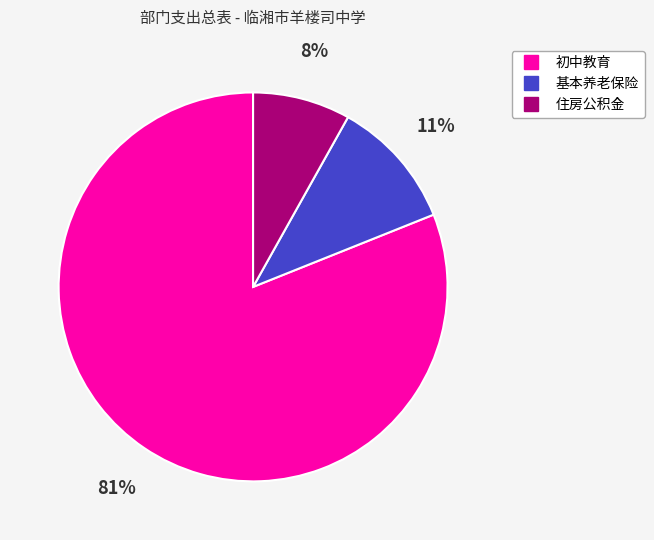

Count the number of slices in the pie.

3